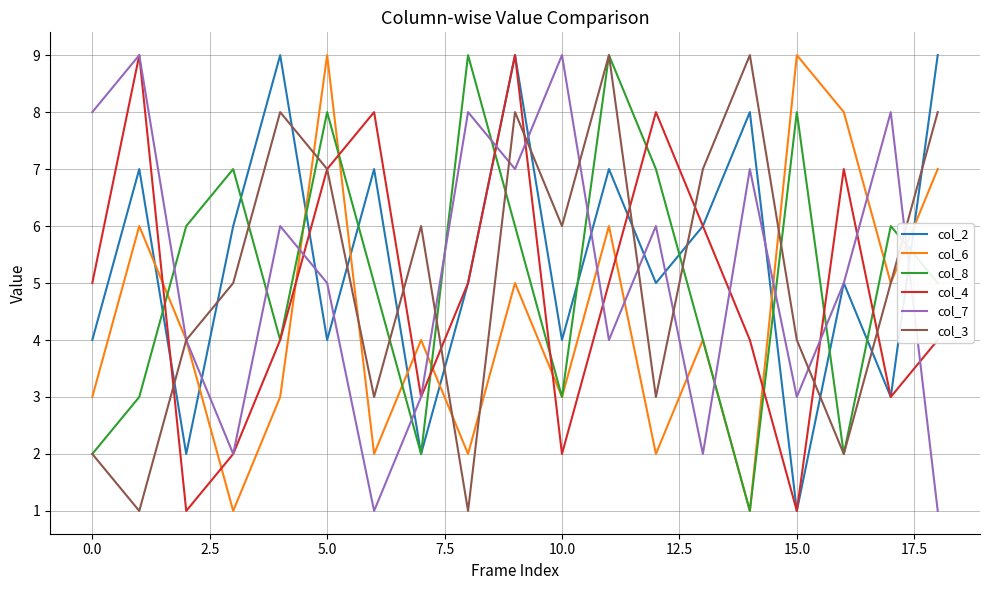

After their last crossing, which series has the higher values: col_4 or col_6?

col_6